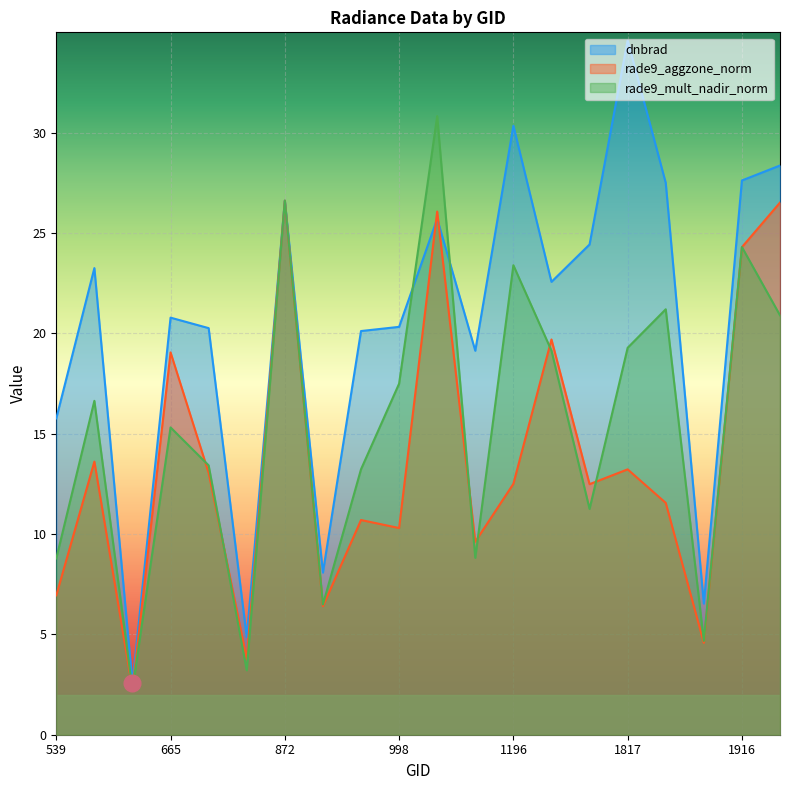

What is the difference between the rade9_aggzone_norm values at 944 and 710?

2.3